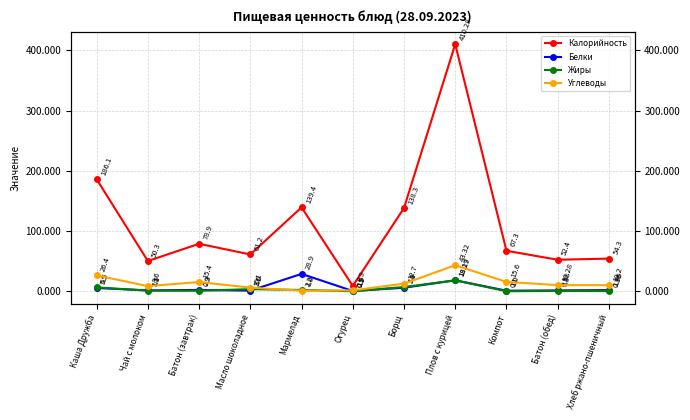

True or false: Калорийность and Белки cross at least once.

False